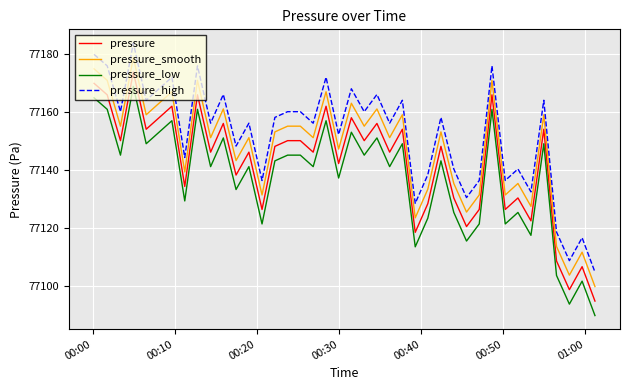

How many lines are shown in the chart?

4